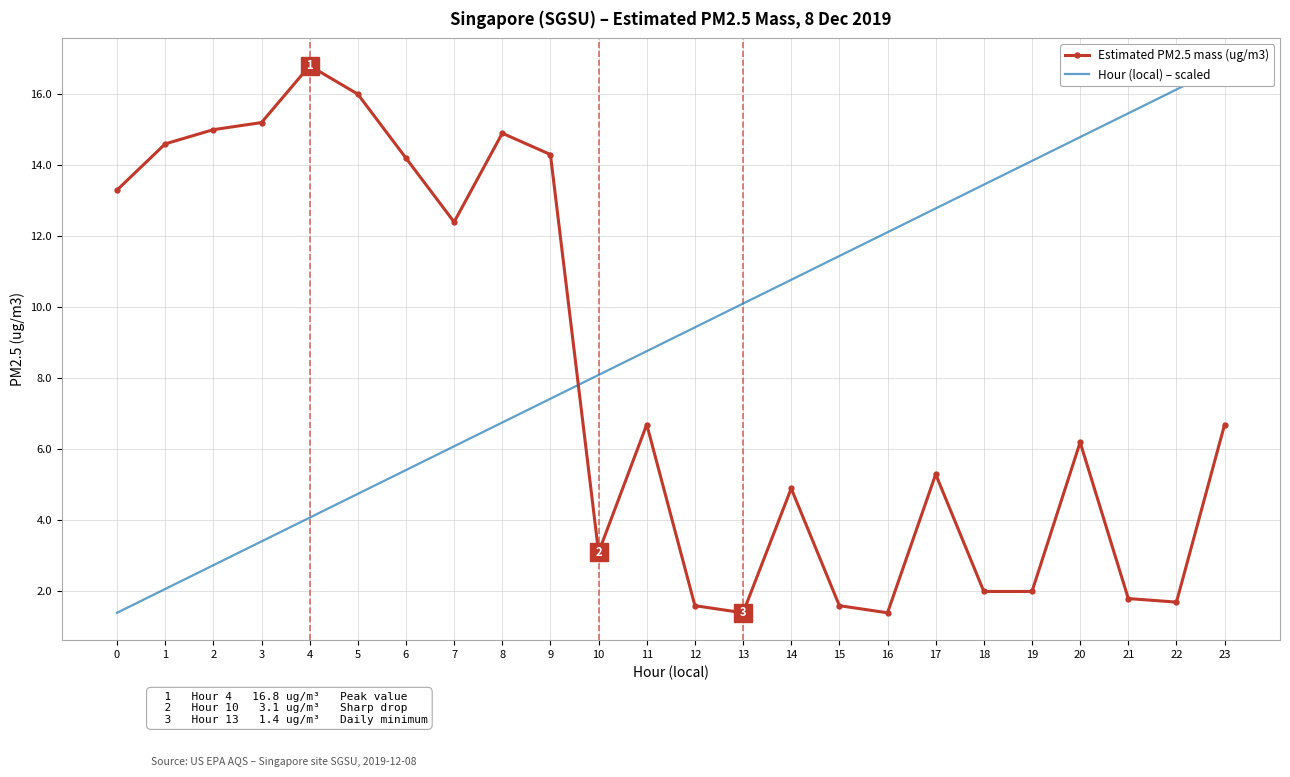

Which label corresponds to the smallest value in the chart?

13